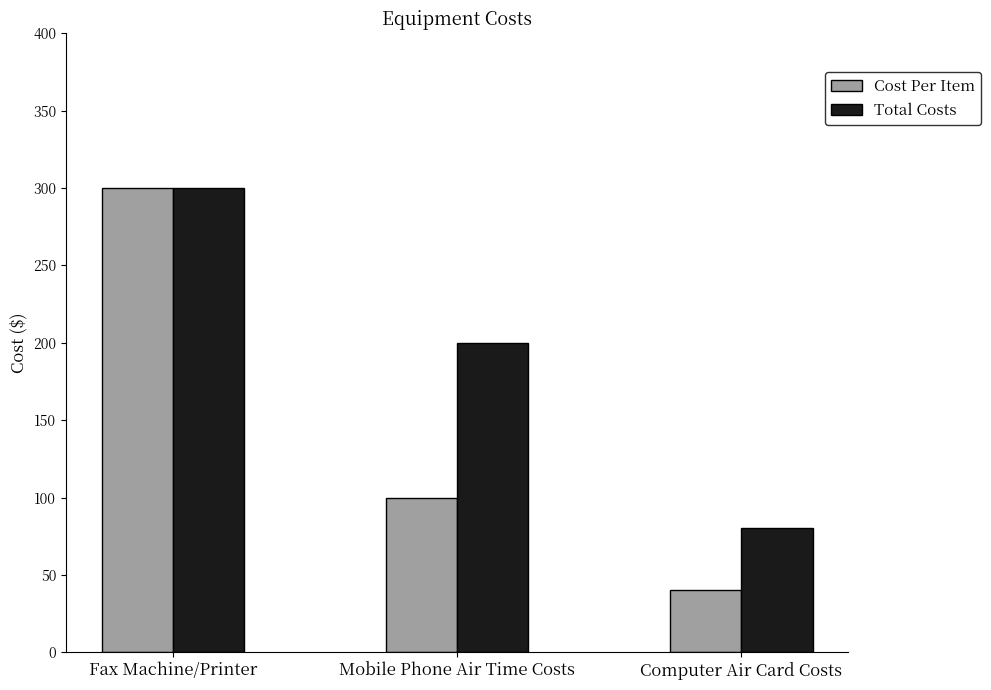

What is the sum of all Total Costs values?

580